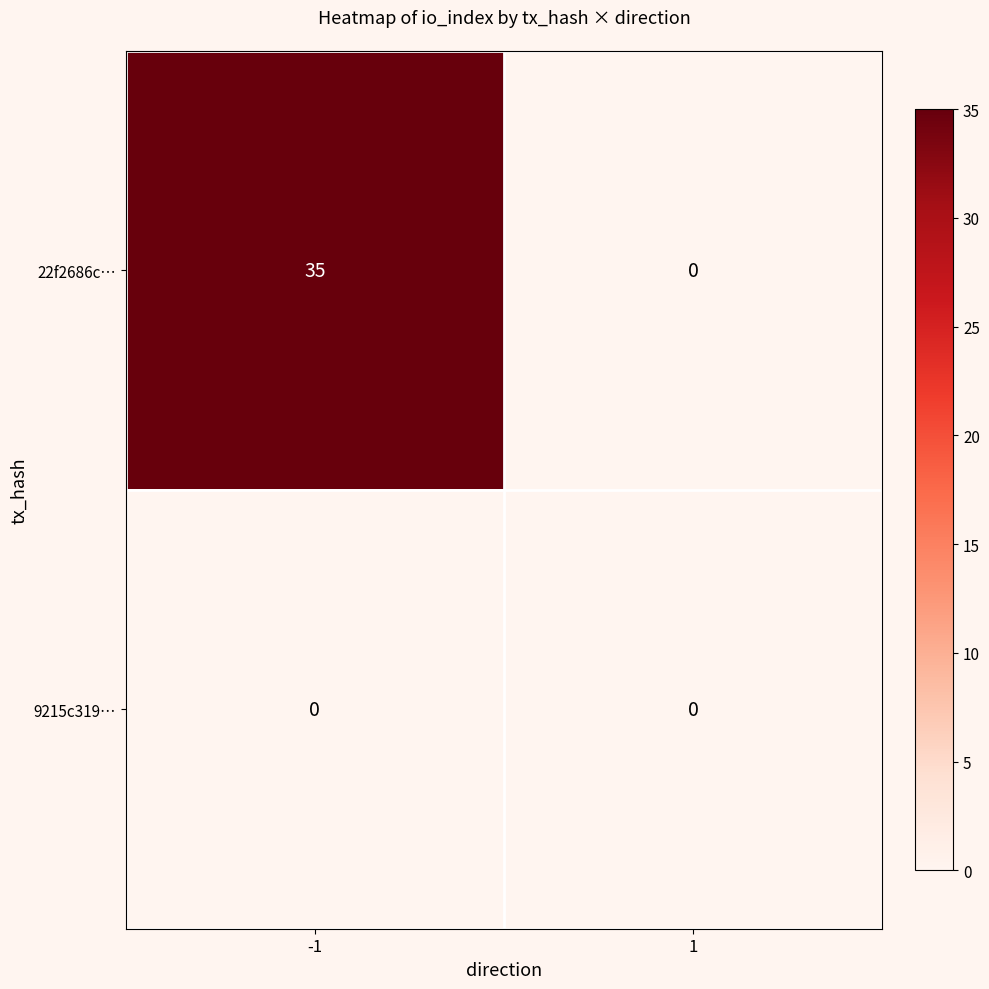

At how many categories does at least one series exceed 25?

1